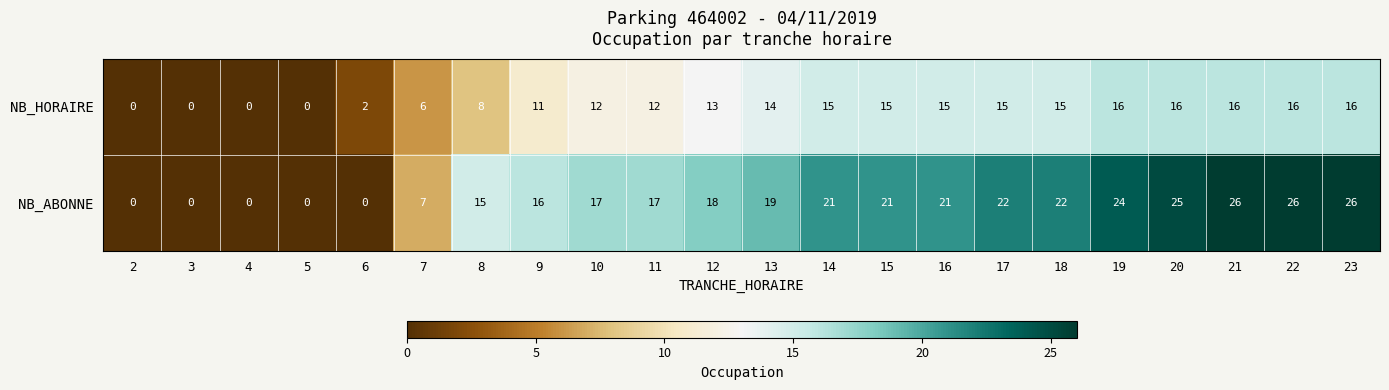

At 11, list the series in order from largest to smallest.

NB_ABONNE, NB_HORAIRE